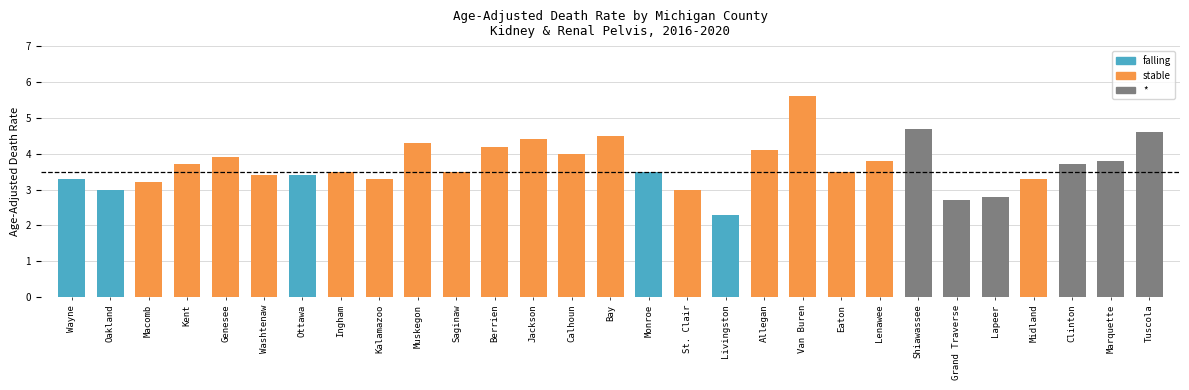

Which has a higher value, Lapeer or Marquette?

Marquette